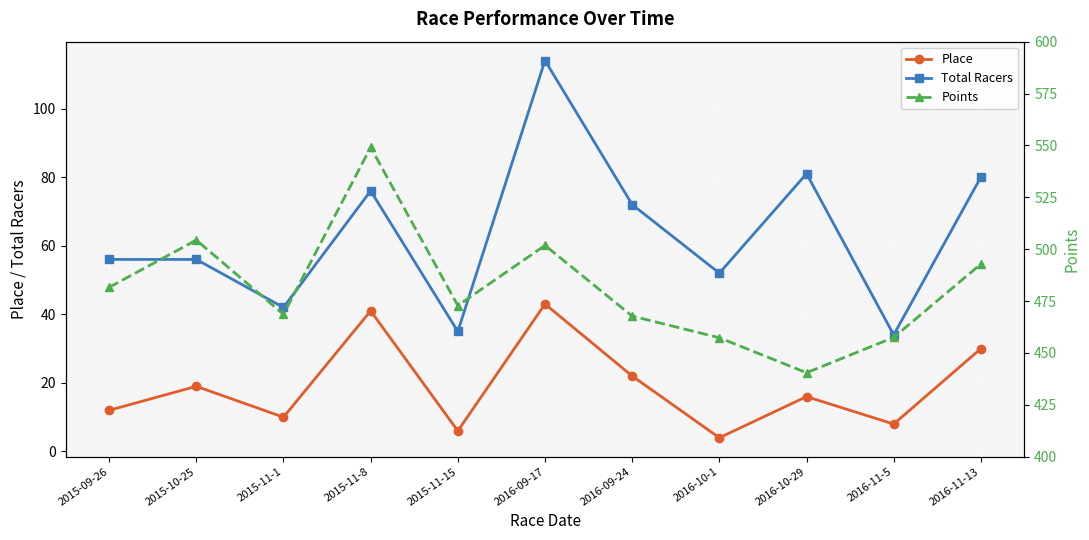

List the labels in order of Points value, smallest first.

2016-10-29, 2016-10-1, 2016-11-5, 2016-09-24, 2015-11-1, 2015-11-15, 2015-09-26, 2016-11-13, 2016-09-17, 2015-10-25, 2015-11-8